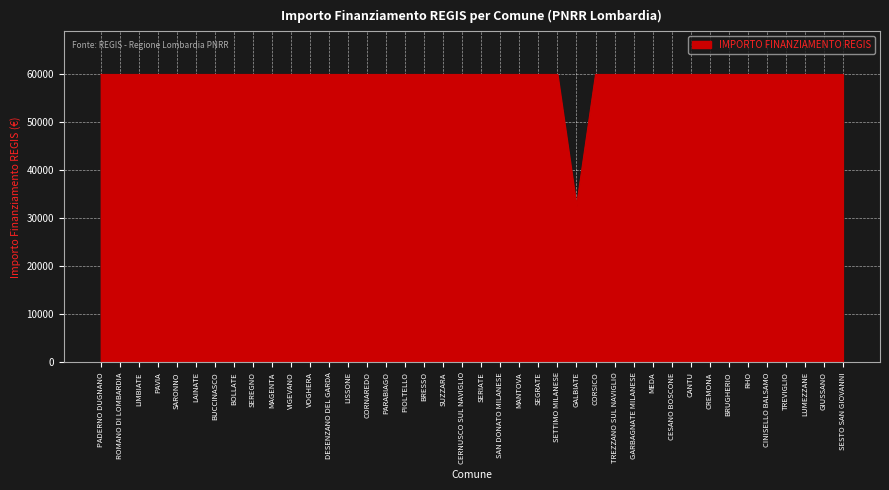

Does the chart display data point markers on the line(s)?

No